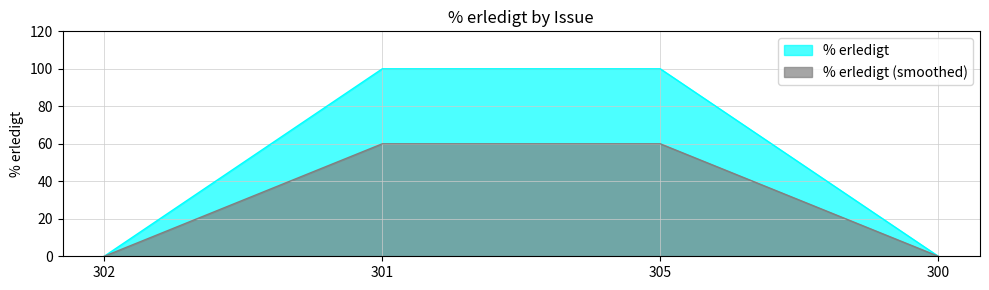

Rank the categories by value from highest to lowest.

301, 305, 302, 300